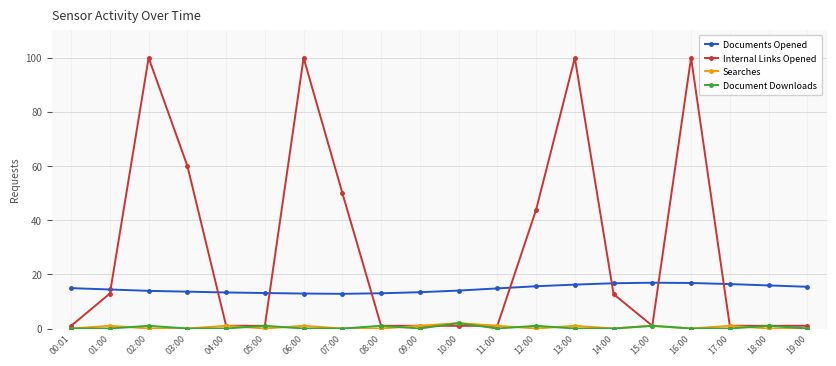

What is the value of the Documents Opened point at the 7th from the left?

12.9